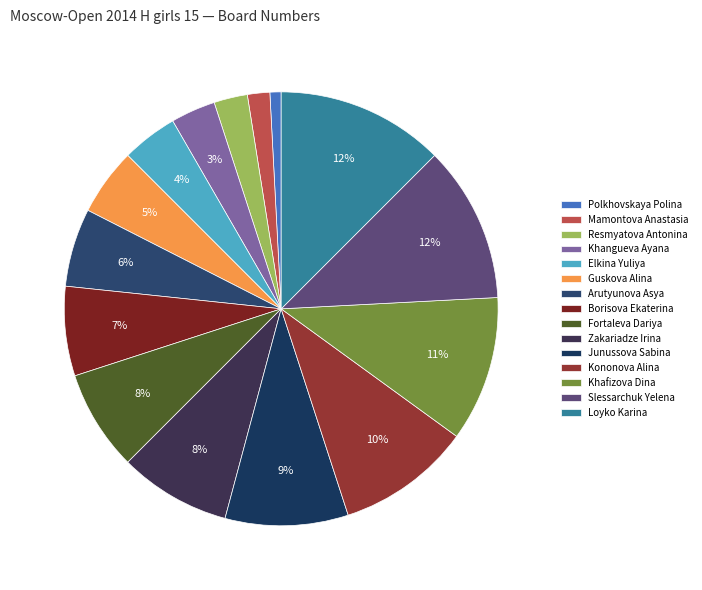

To the nearest percent, what is the combined percentage of Resmyatova Antonina and Arutyunova Asya?

8%